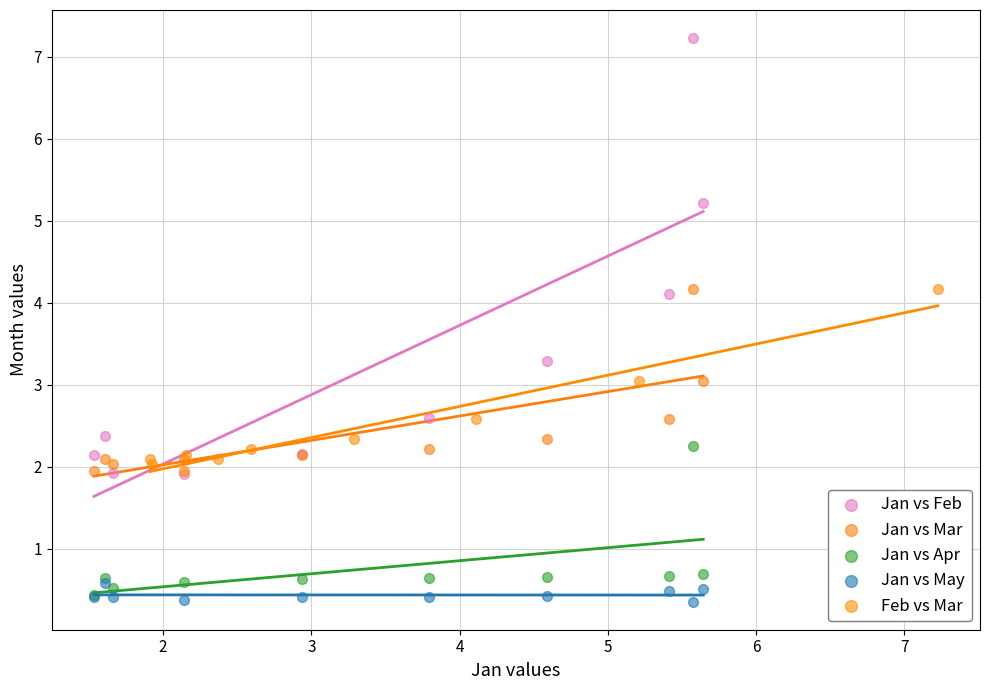

Which series has the widest spread of Y values?

Jan vs Feb